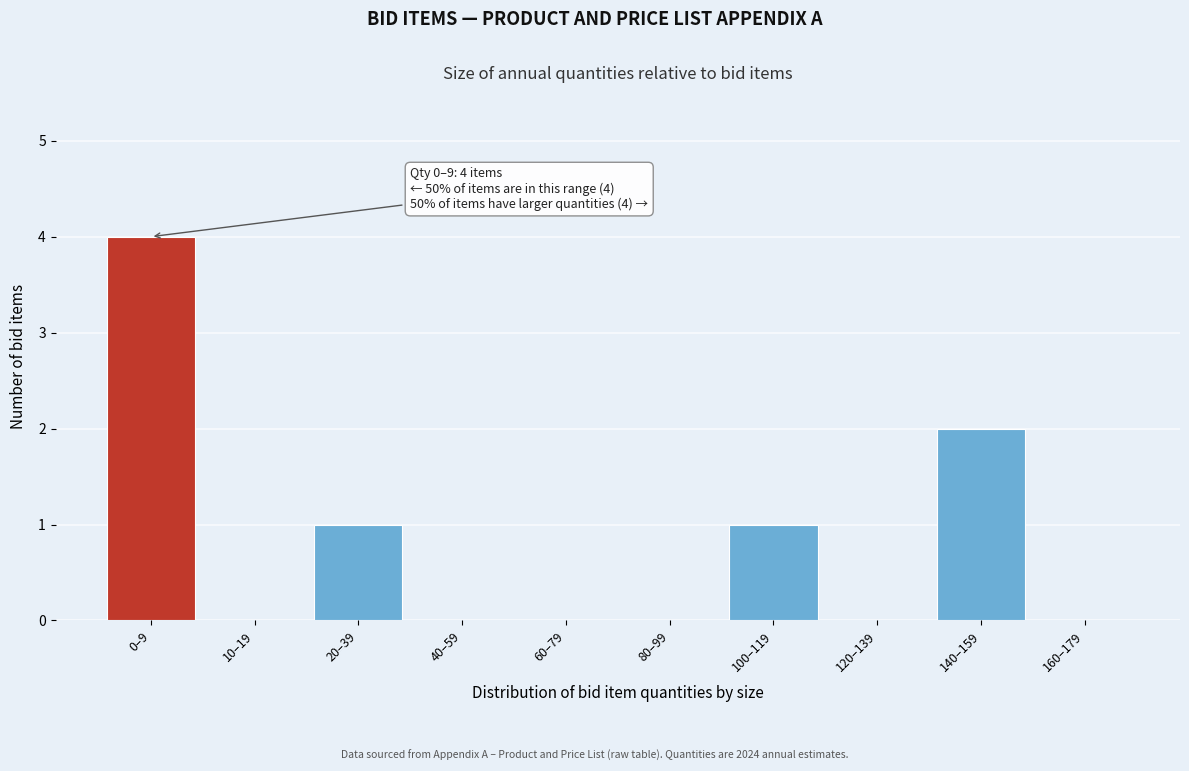

Reading right to left, transcribe all the data shown in this chart.

160–179=0	140–159=2	120–139=0	100–119=1	80–99=0	60–79=0	40–59=0	20–39=1	10–19=0	0–9=4